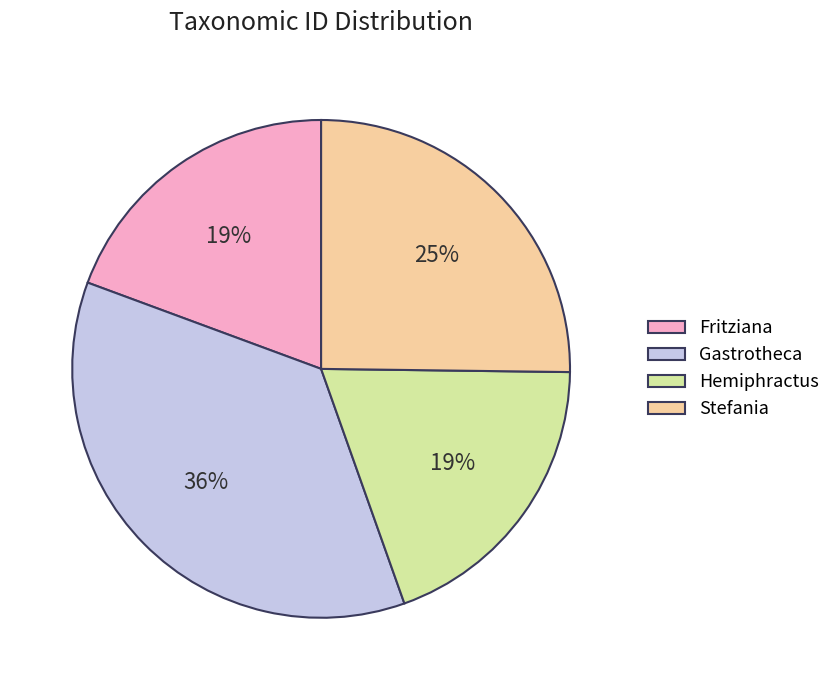

To the nearest percent, what portion does Hemiphractus represent?

19%